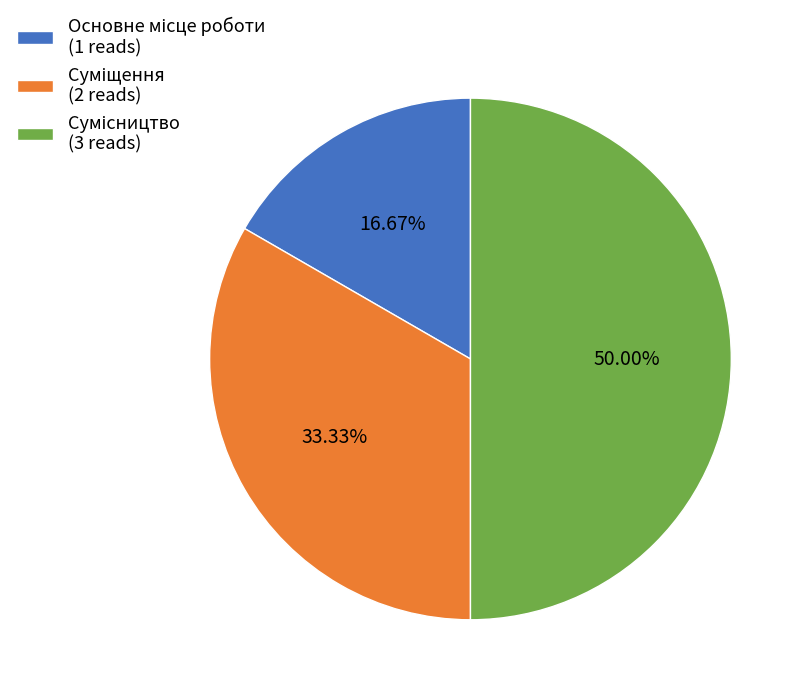

To the nearest percent, what percentage of the pie is Суміщення?

33%